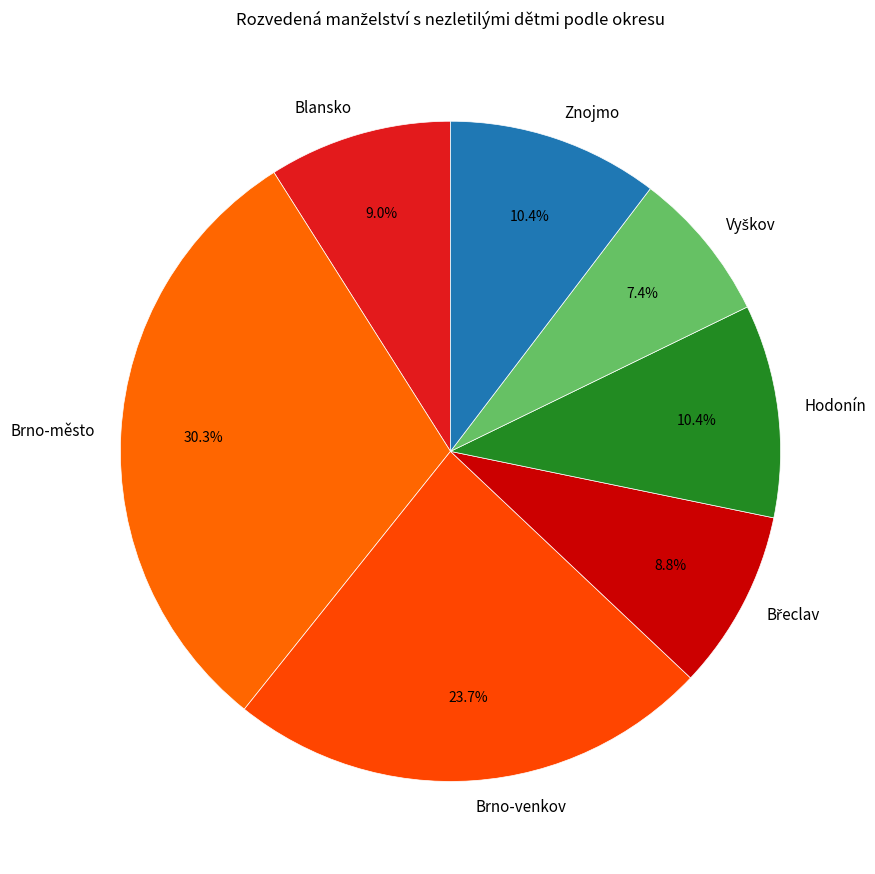

Does Brno-venkov account for over 50% of the chart?

No